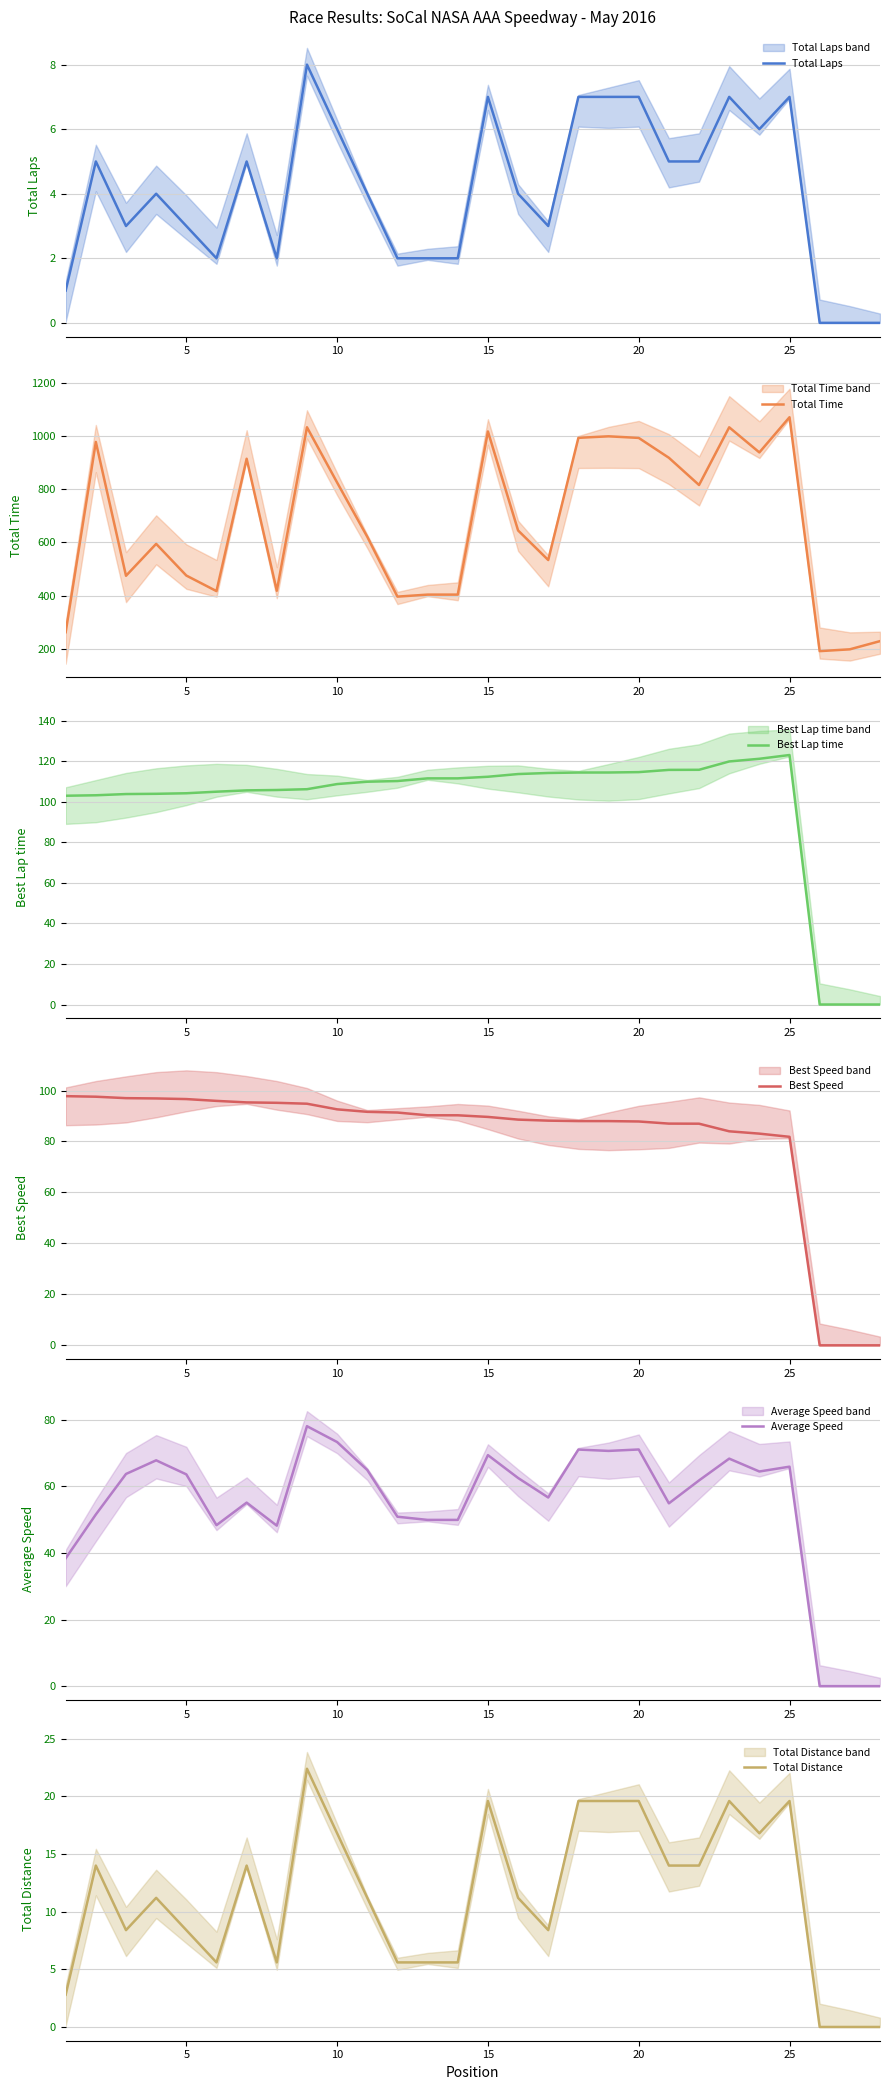

Does the chart have visible grid lines?

Yes